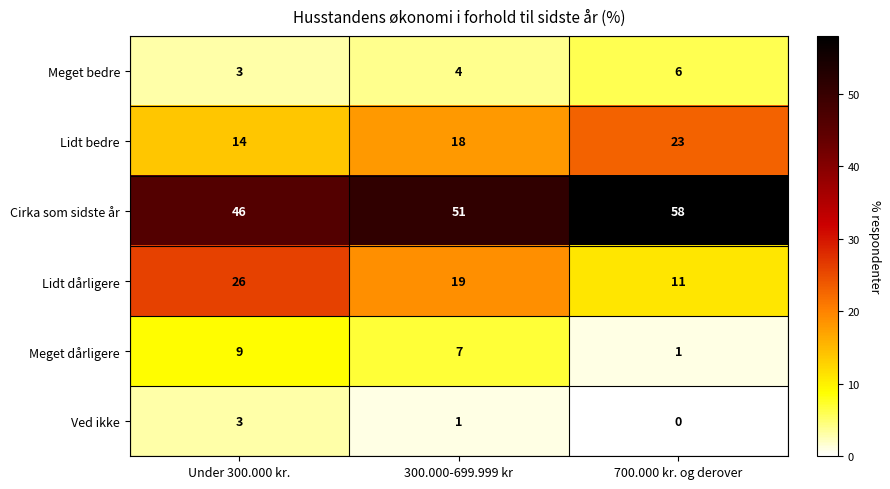

At how many categories does at least one series exceed 29?

3